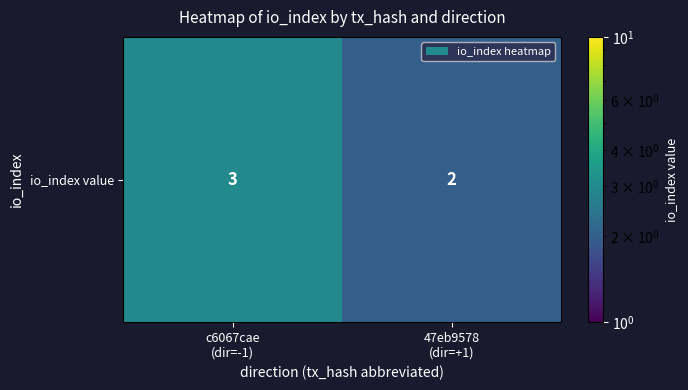

How many values are between 2 and 3?

2